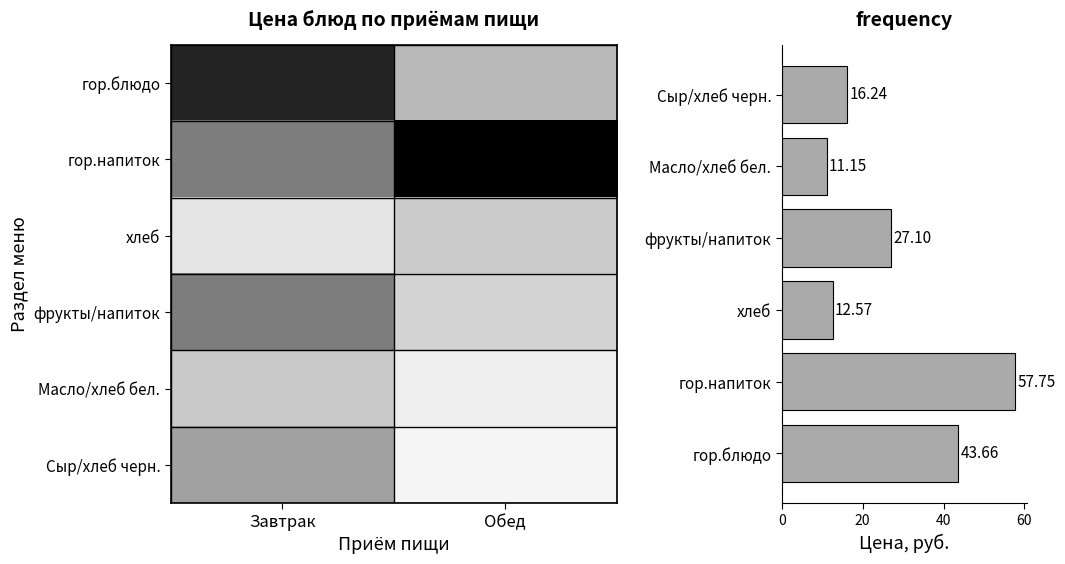

The Обед series shows 1.8 at 4. True or false?

False